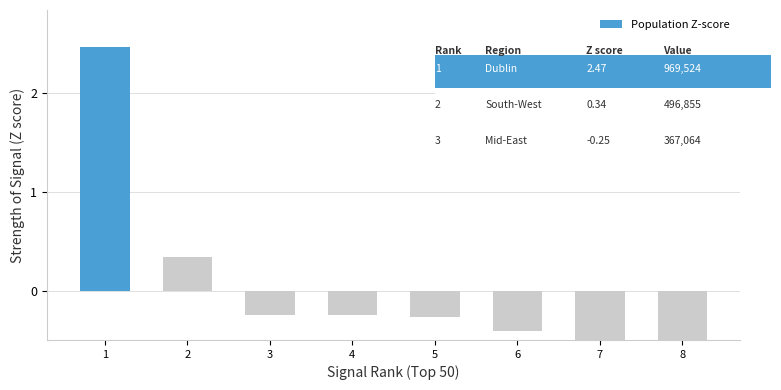

Count the number of values greater than 0.

2